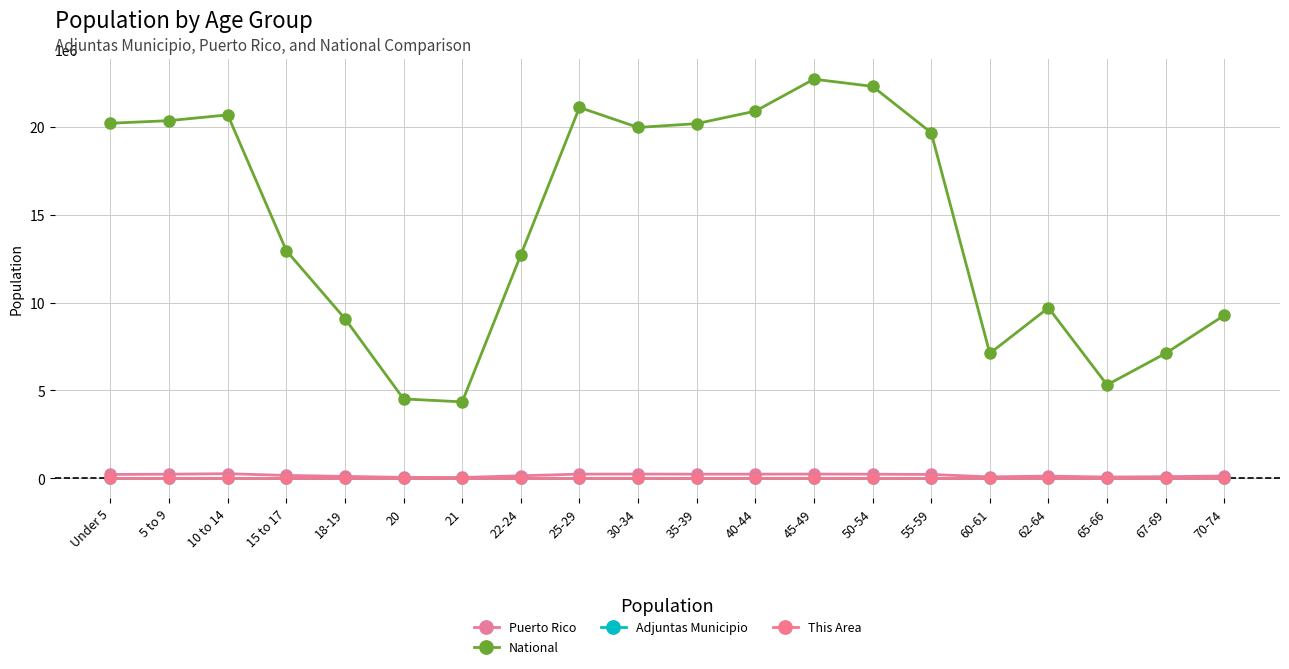

Between Under 5 and 5 to 9, which series saw the biggest shift?

National